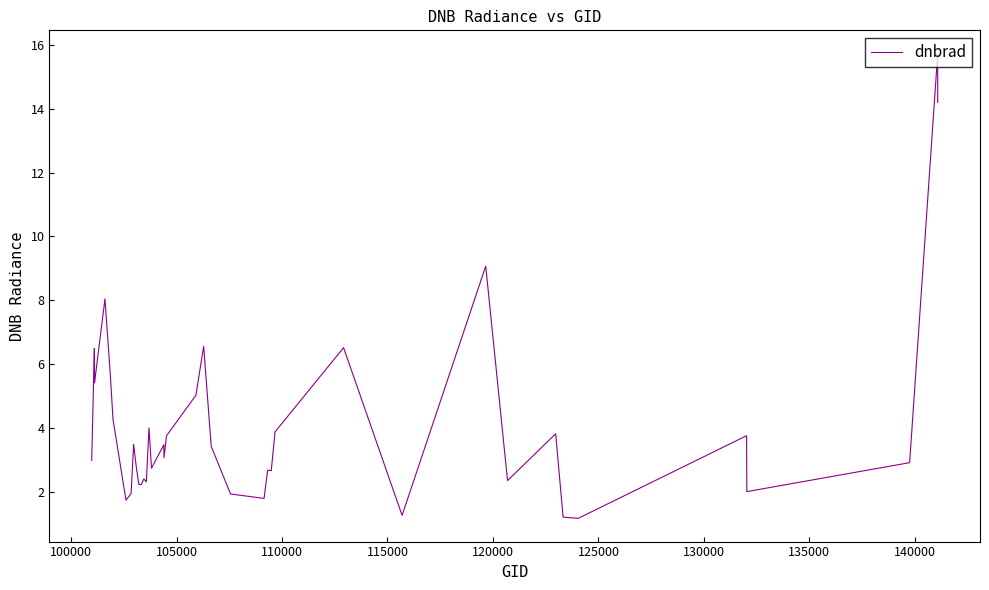

What is the sum of all values?

163.5